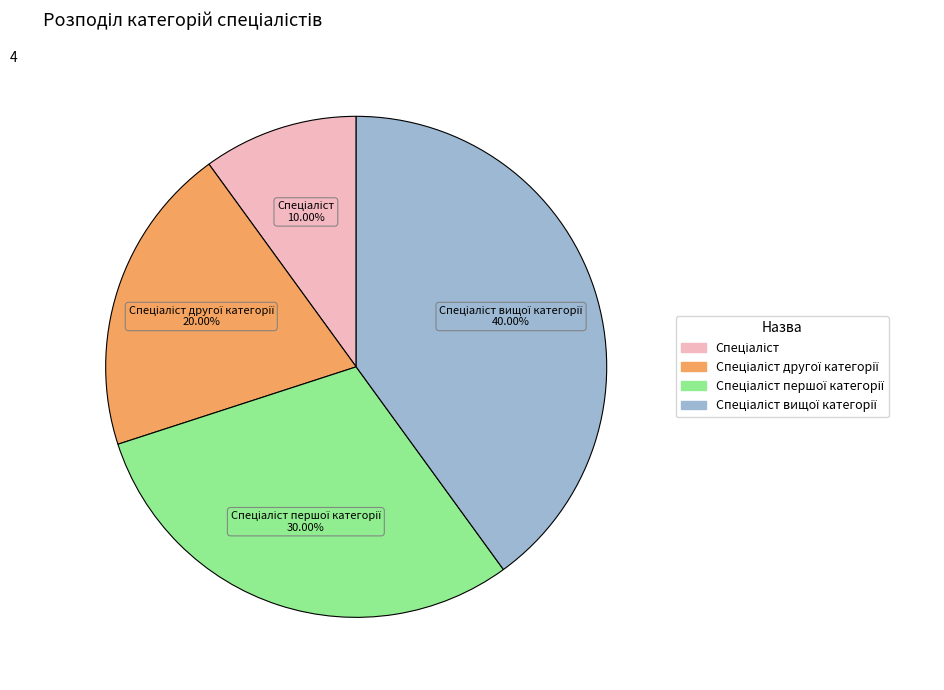

Does any single category account for the majority?

No